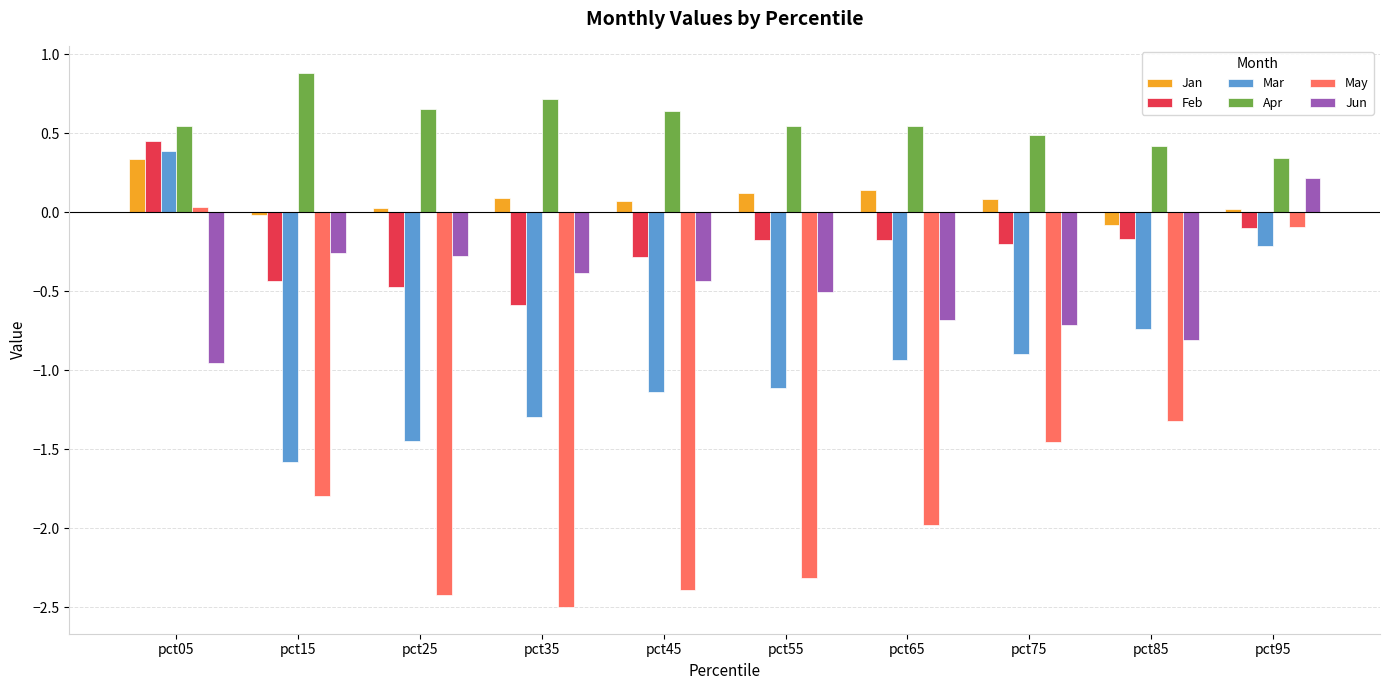

At pct35, list the series in order from largest to smallest.

Apr, Jan, Jun, Feb, Mar, May